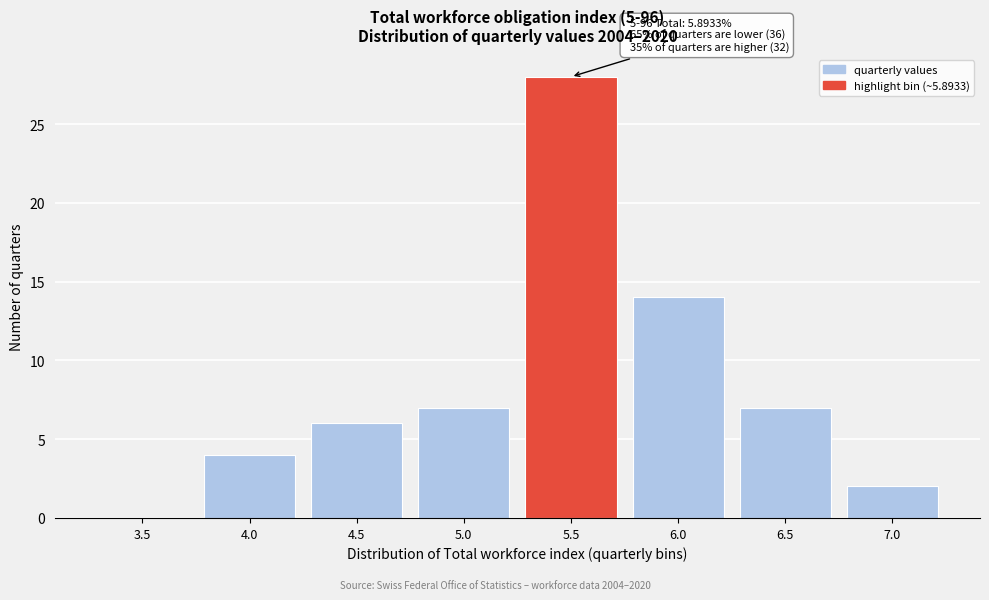

Reading left to right, transcribe all the data shown in this chart.

3.5=0	4.0=4	4.5=6	5.0=7	5.5=28	6.0=14	6.5=7	7.0=2